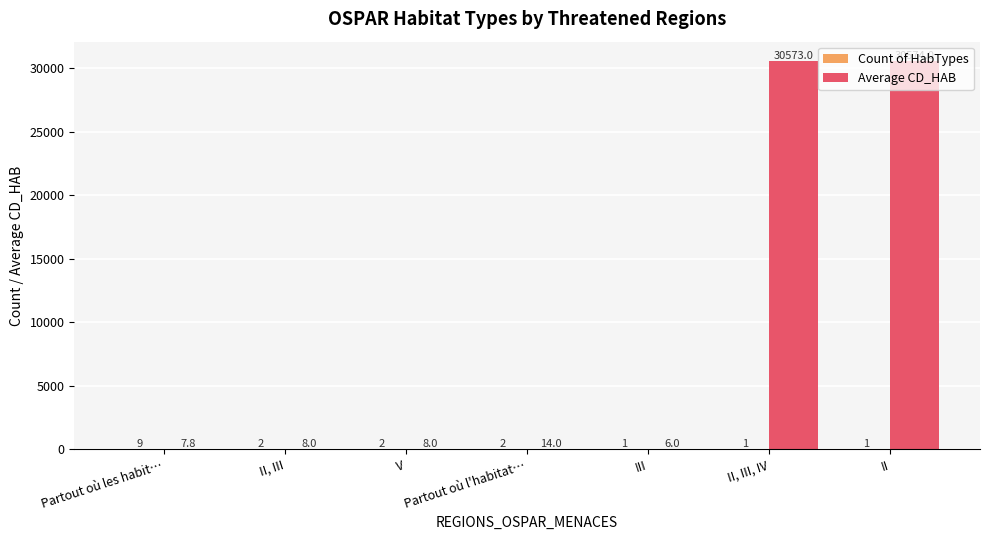

The value of Average CD_HAB at III is 6.0. True or false?

True